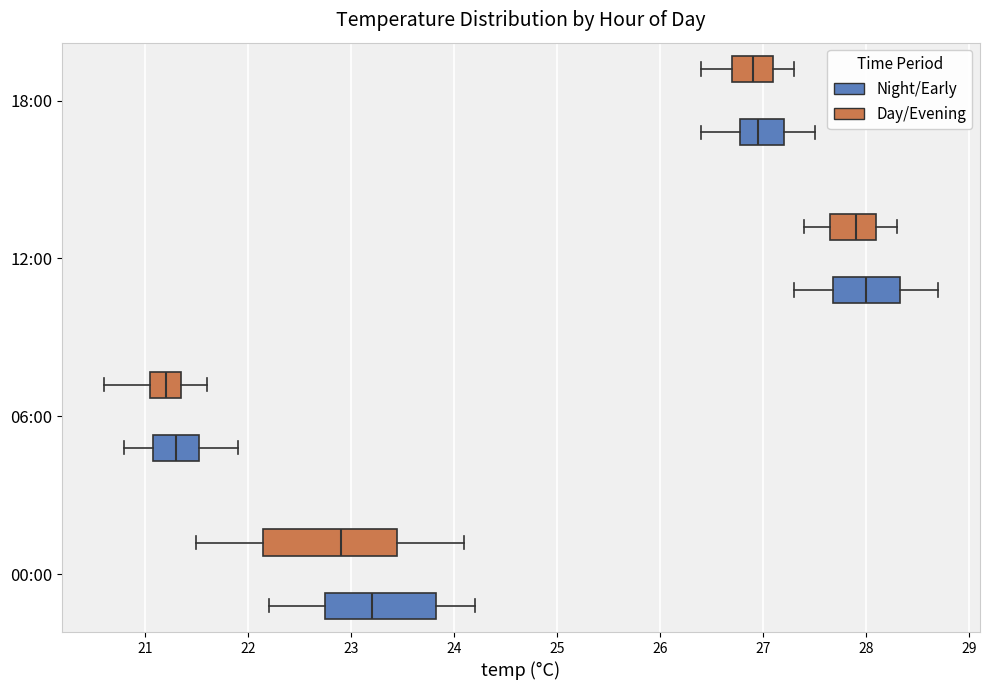

Which box is the widest, from its left edge to its right edge?

00:00 (Day/Evening)